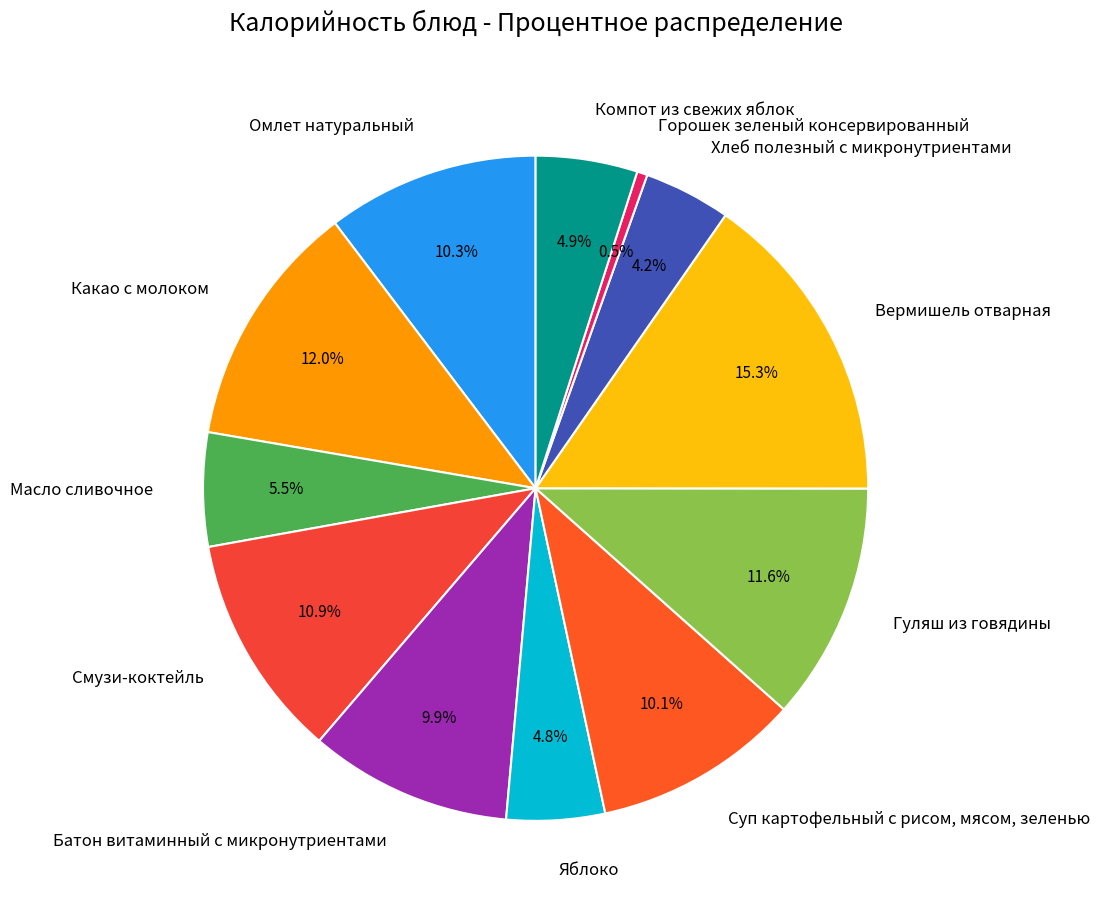

Combined, what portion of the pie is Суп картофельный с рисом, мясом, зеленью and Смузи-коктейль?

21.0%